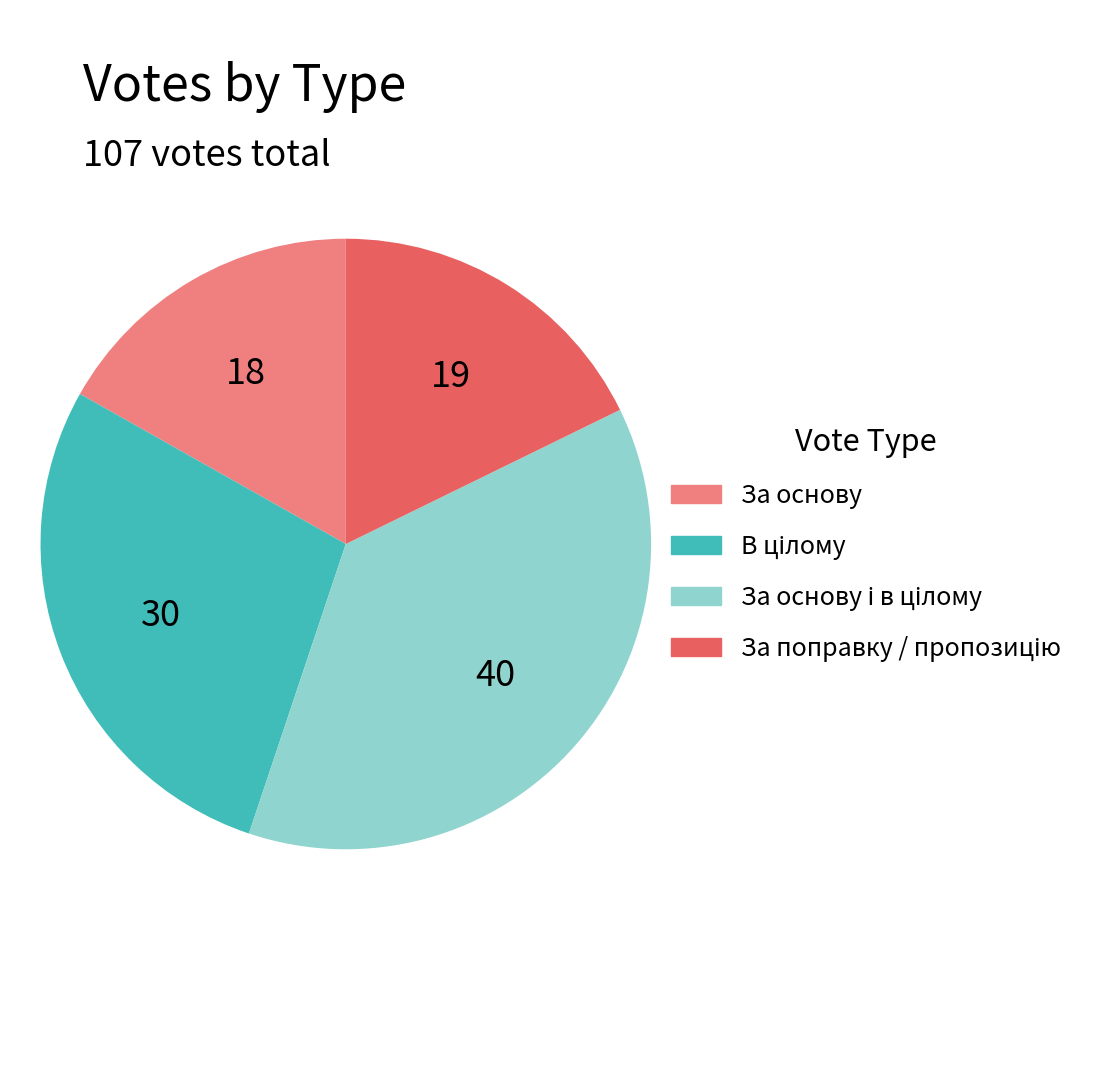

Is there any slice that represents more than half of the pie?

No